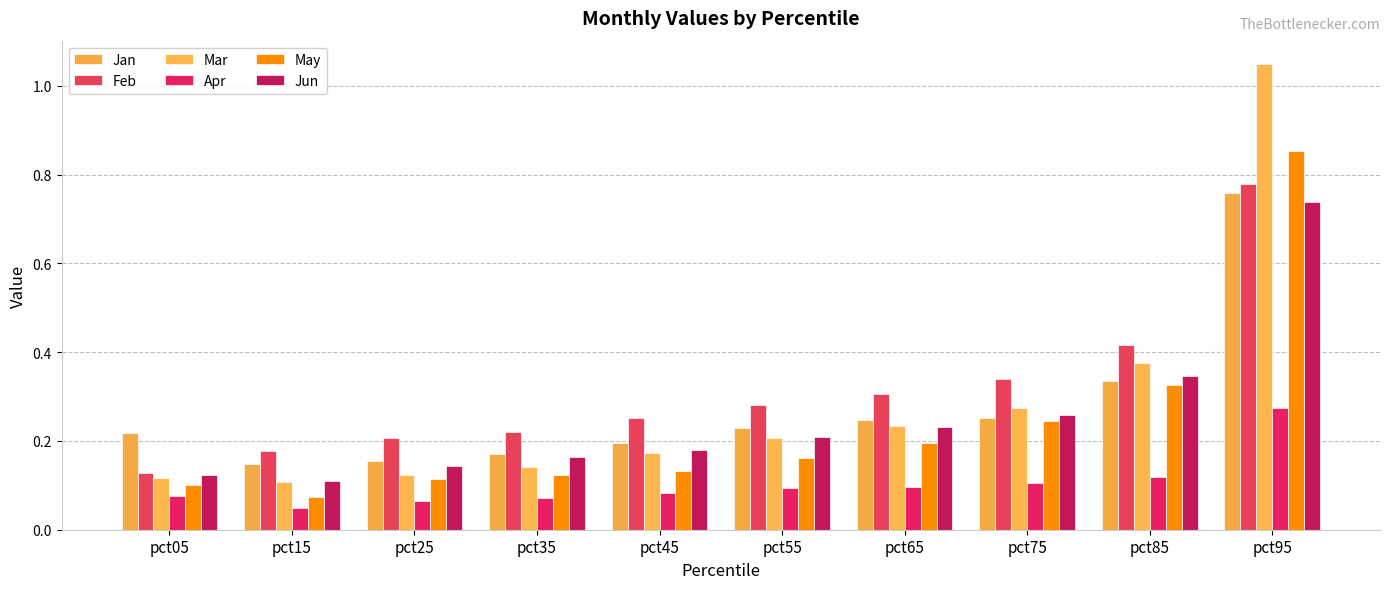

What is the difference between the maximum and second lowest values in the May series?

0.8